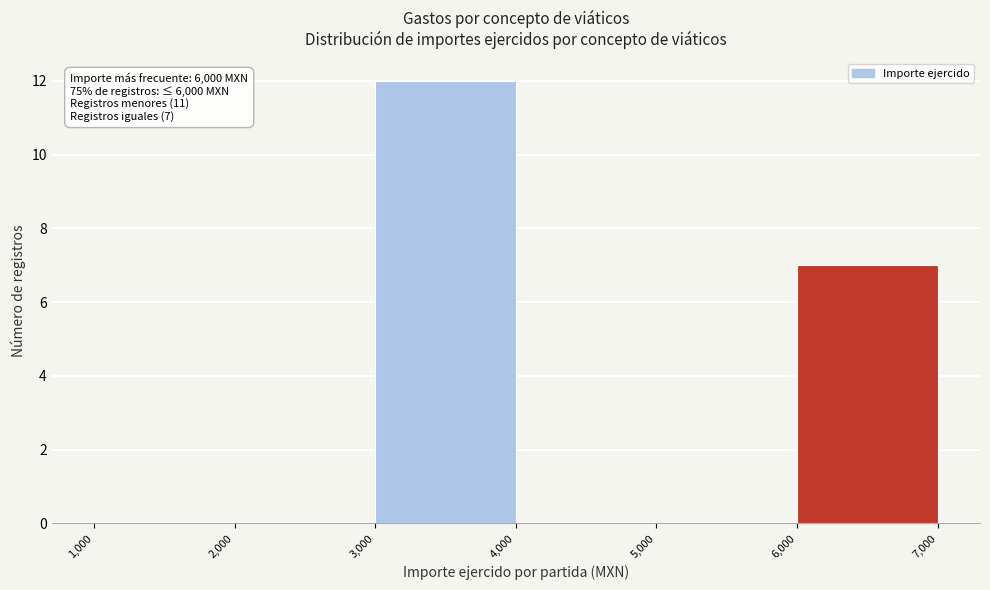

Which range on the x-axis has the tallest bar?

3,000 to 4,000